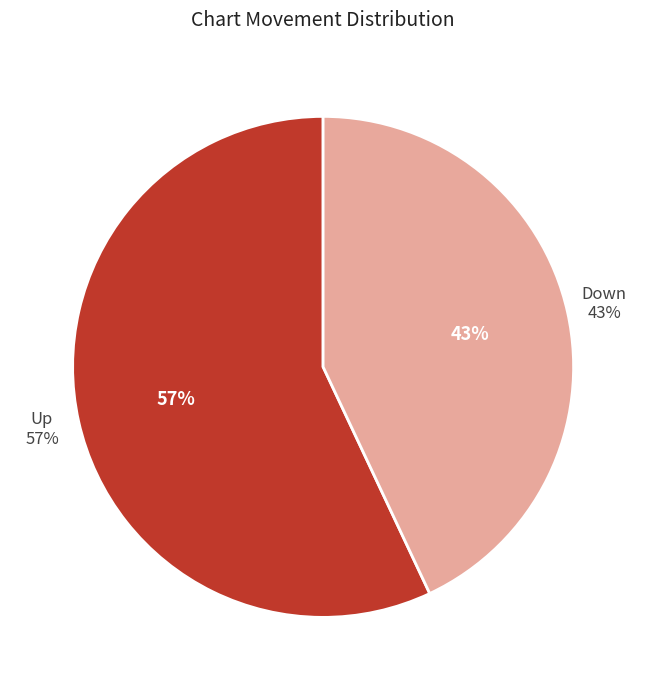

How many slices are in this pie chart?

2